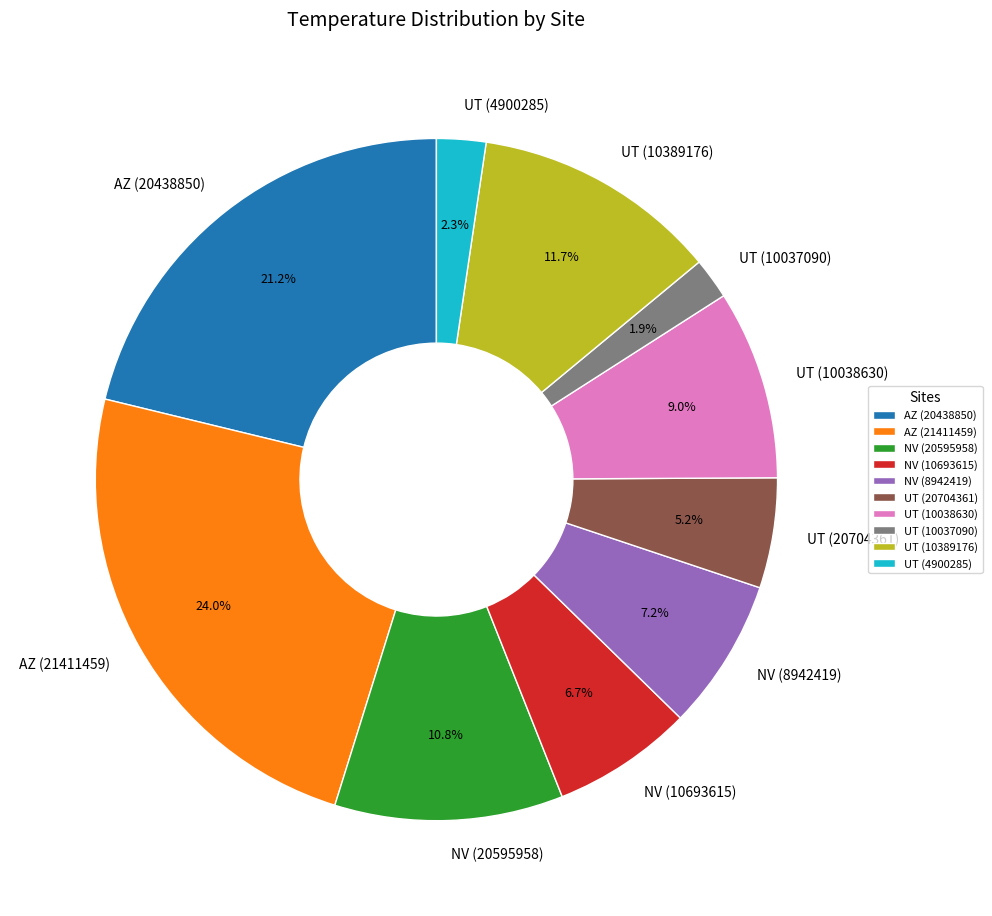

Count the number of slices in the pie.

10